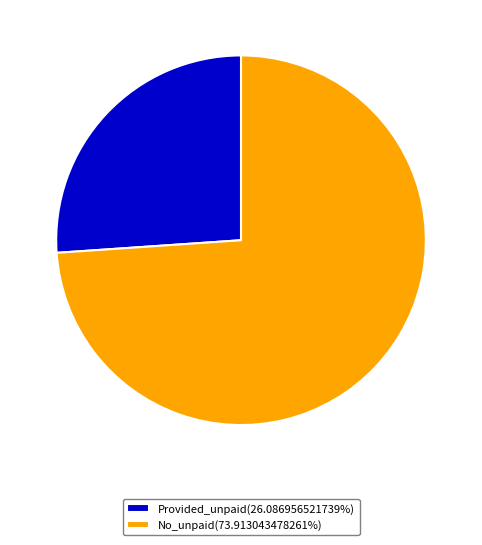

How many segments does this pie chart have?

2